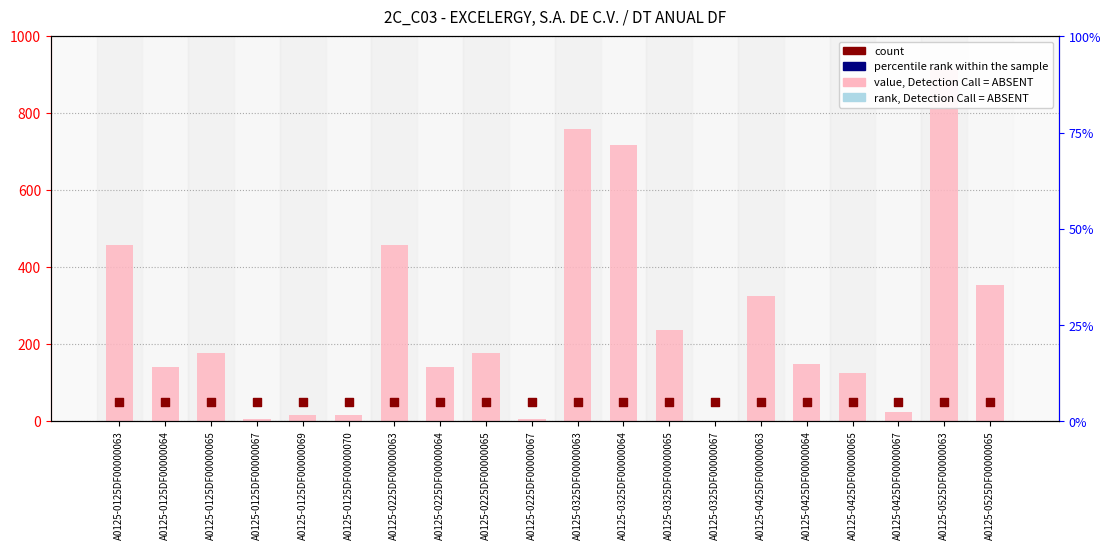

Which series reaches the minimum Y coordinate?

CARGO($)